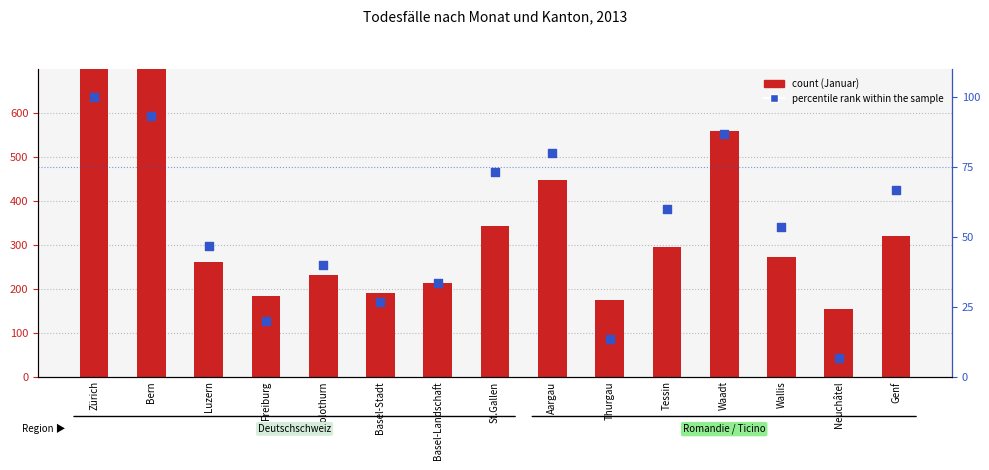

Which series contains the highest Y value?

count